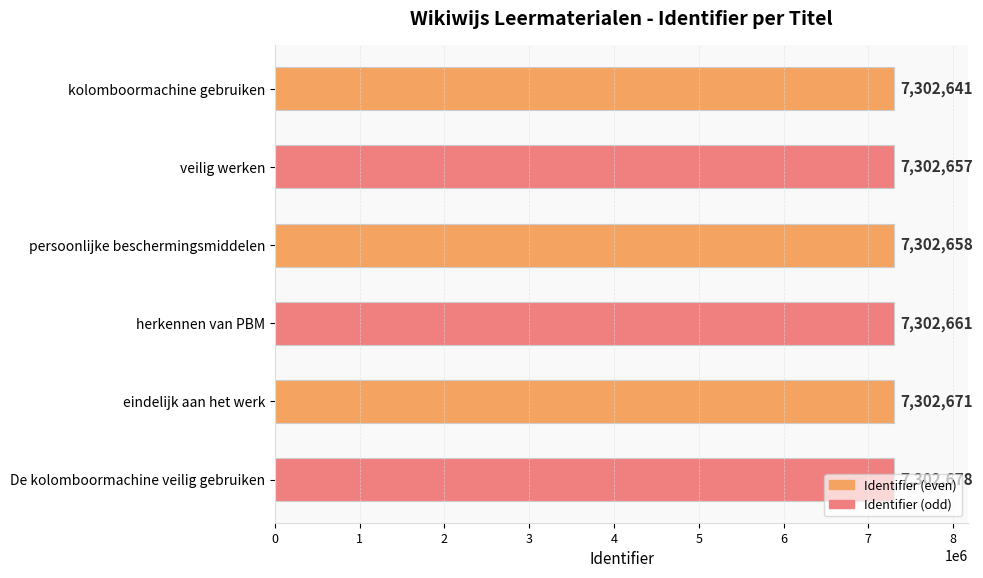

Does the chart contain any negative values?

No